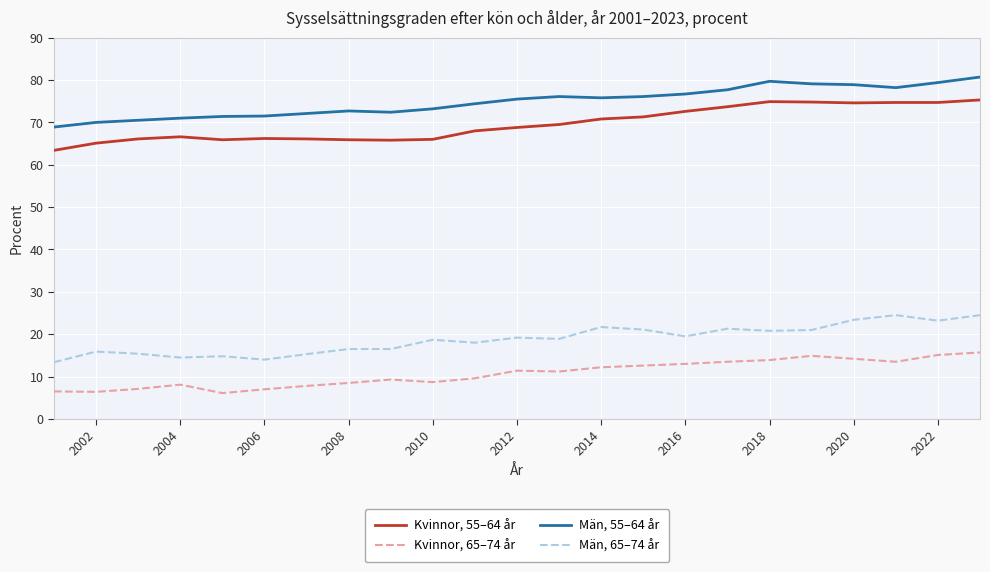

What is the maximum value shown in the chart?

80.7